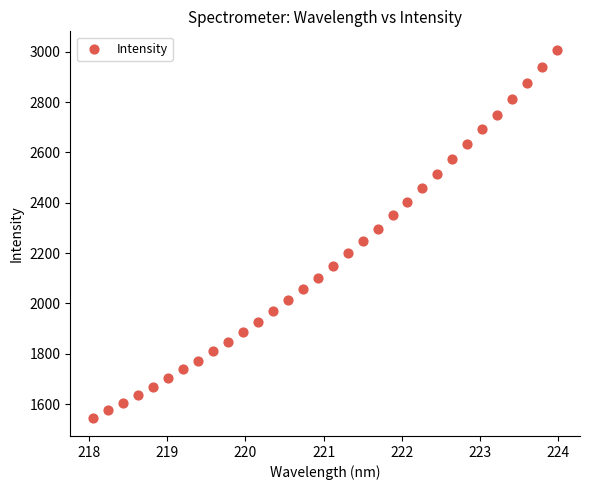

What is the range of Y values (max minus min)?

1462.1